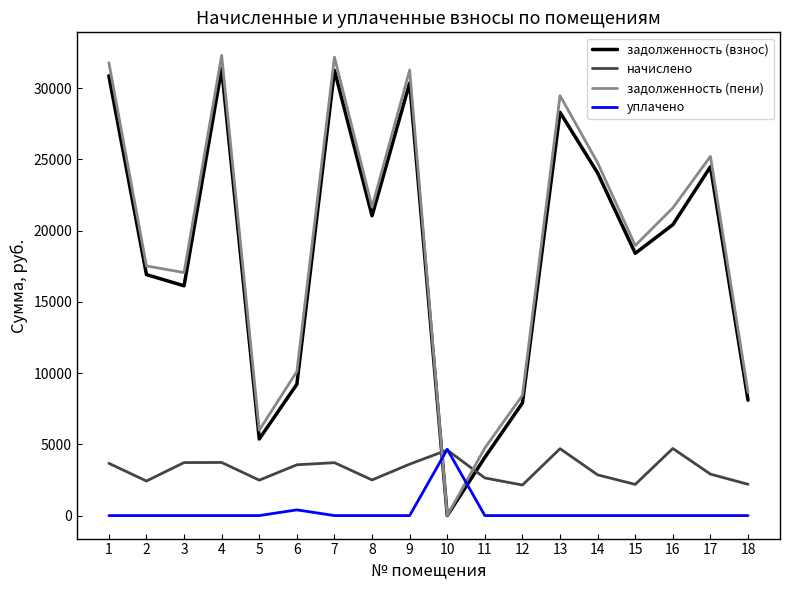

What is the total value across all series at 16?

46722.8